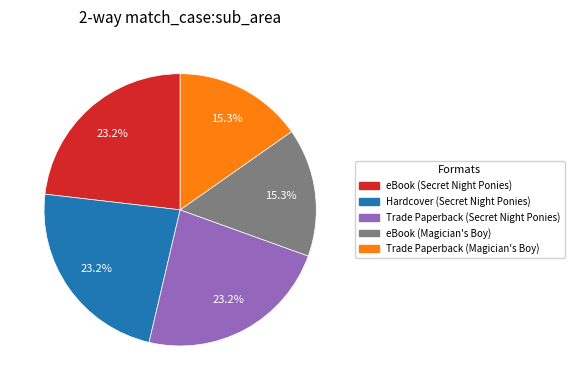

Does any single category account for the majority?

No